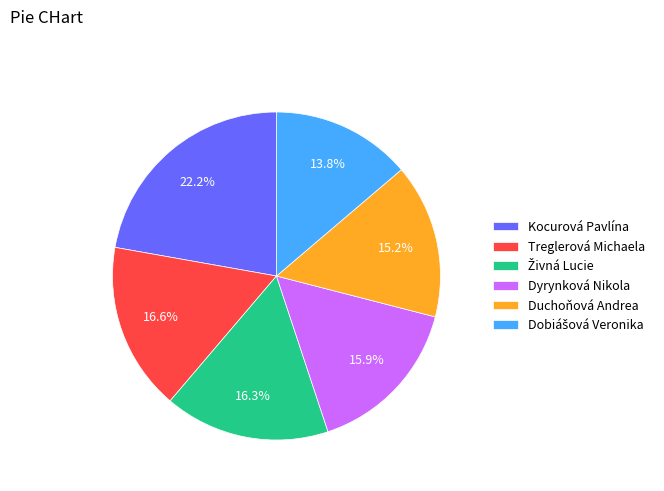

What percentage is the Treglerová Michaela slice, to the nearest percent?

17%